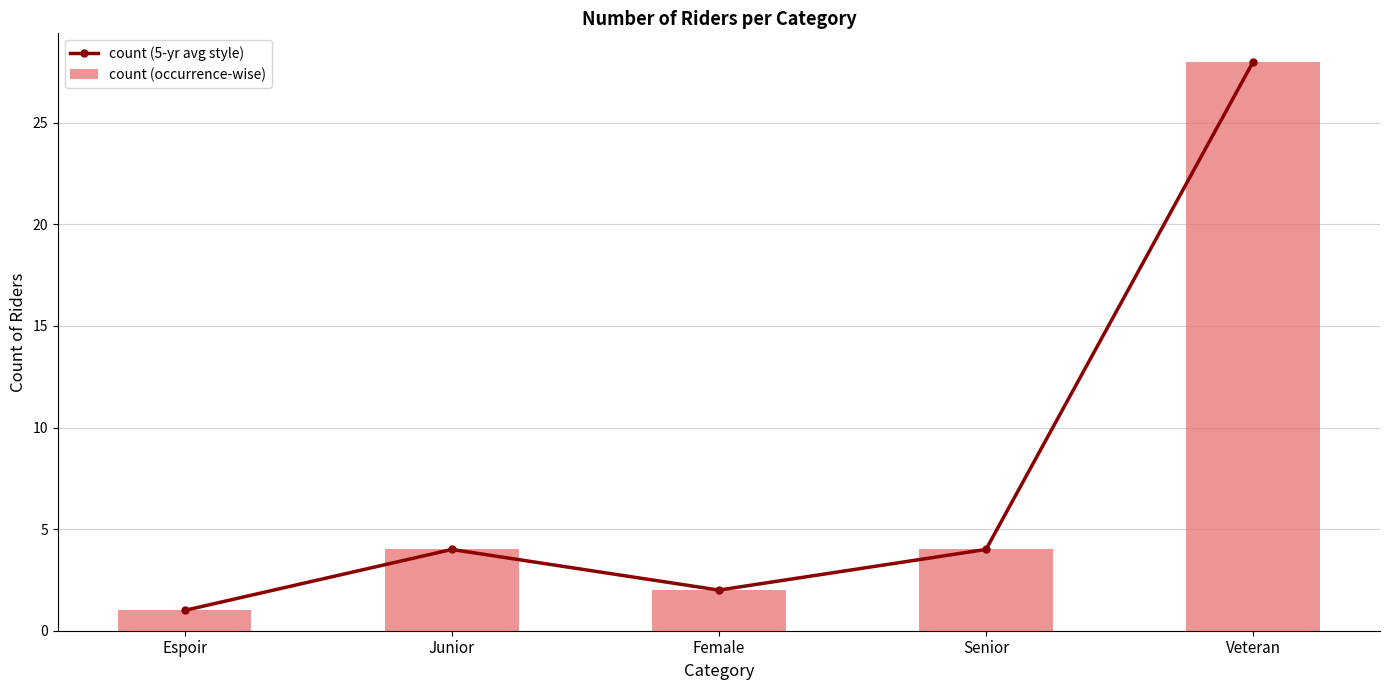

How many series are shown in this chart?

2